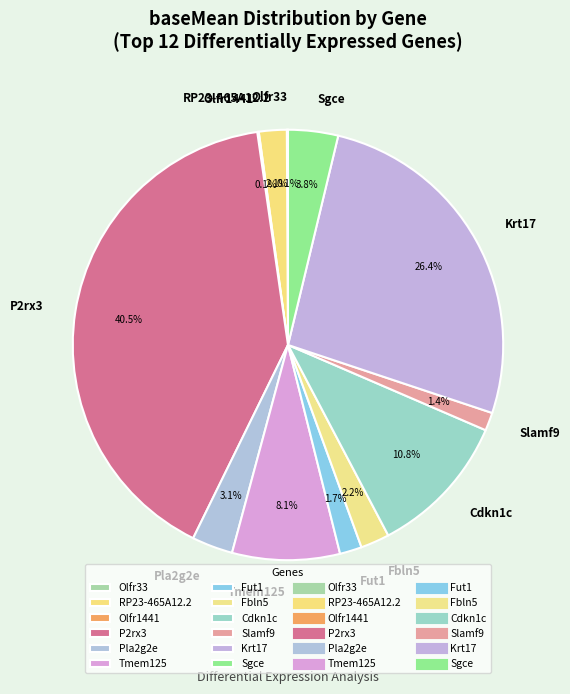

Combined, do RP23-465A12.2 and Cdkn1c account for over 50%?

No